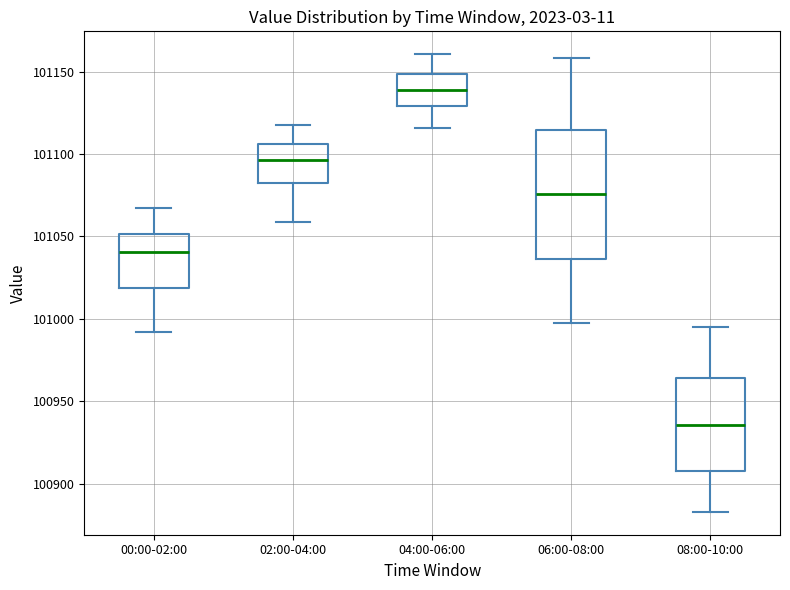

Which box is the tallest, from its lower edge to its upper edge?

06:00-08:00